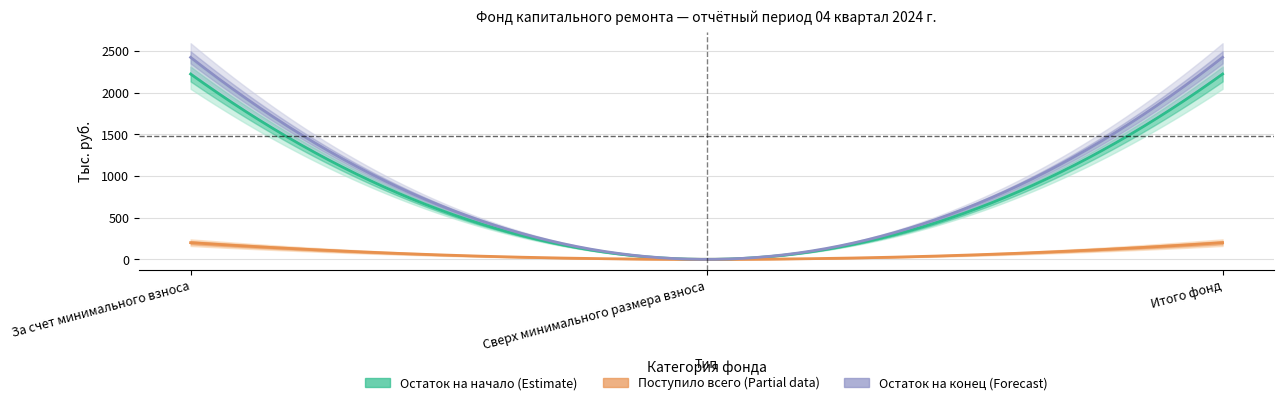

True or false: Поступило всего has a value of -102.8 at Сверх минимального размера взноса.

False